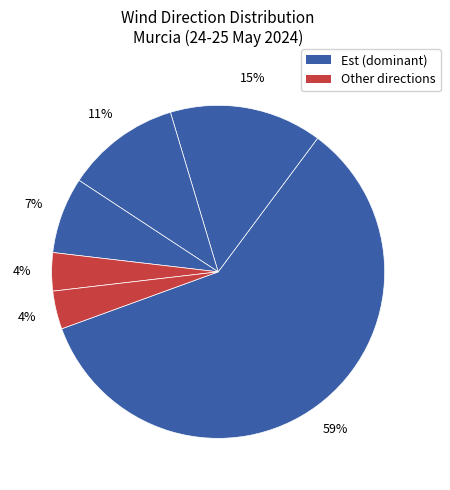

How many slices are in this pie chart?

6